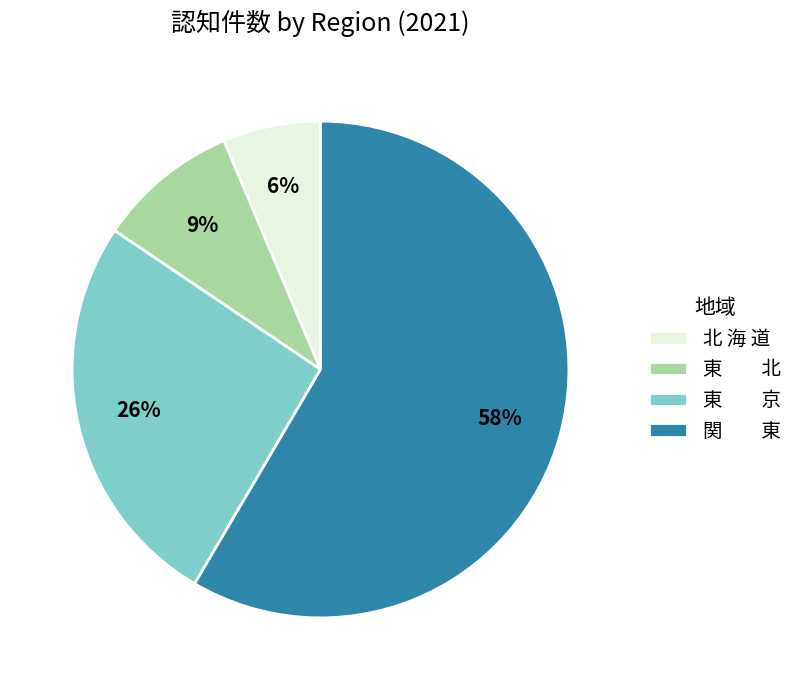

What is the largest slice in the pie chart?

関 東